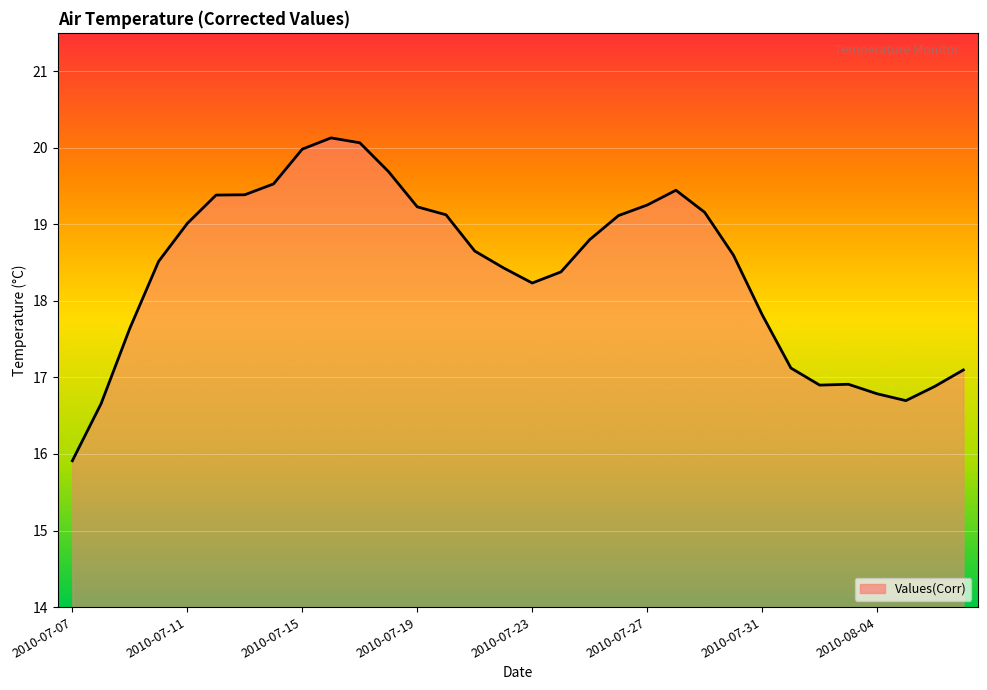

What is the smallest value displayed?

15.9